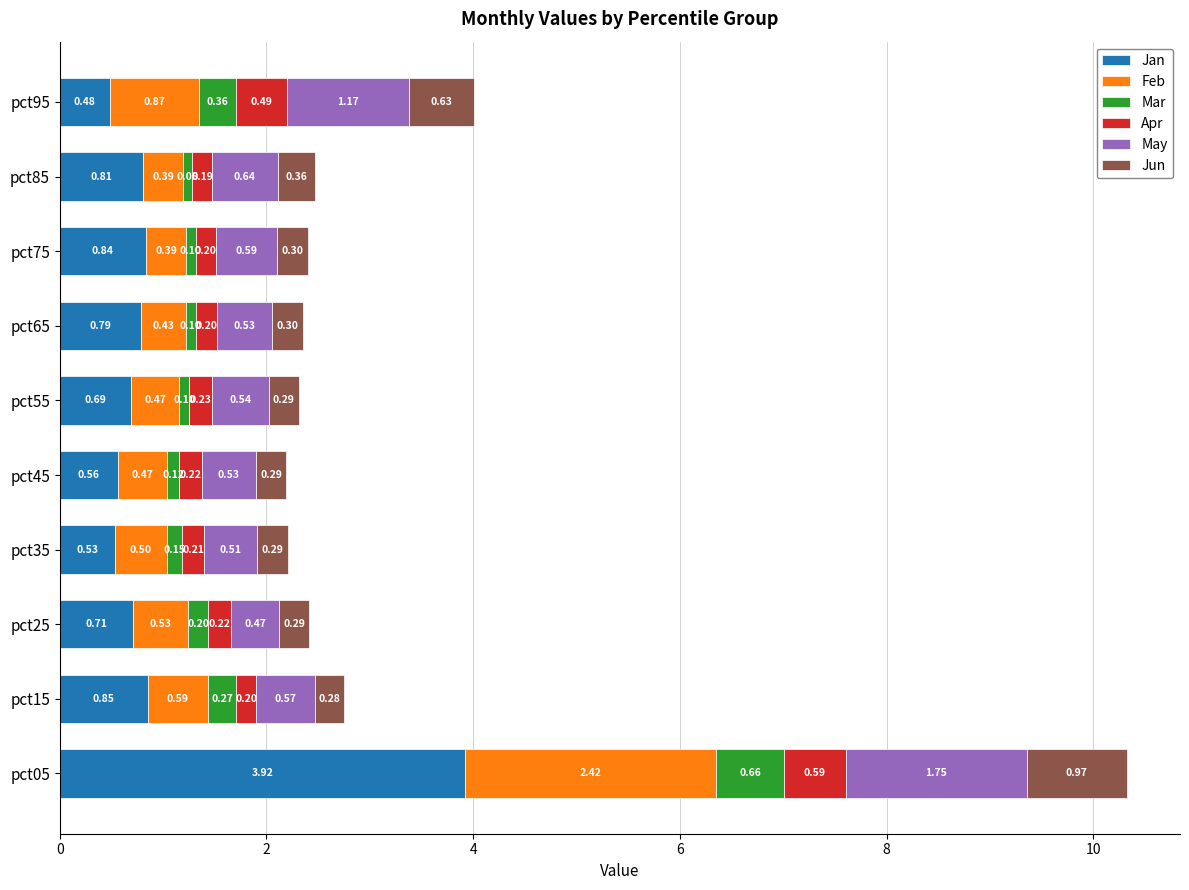

At which category is the sum across all series the highest?

pct05